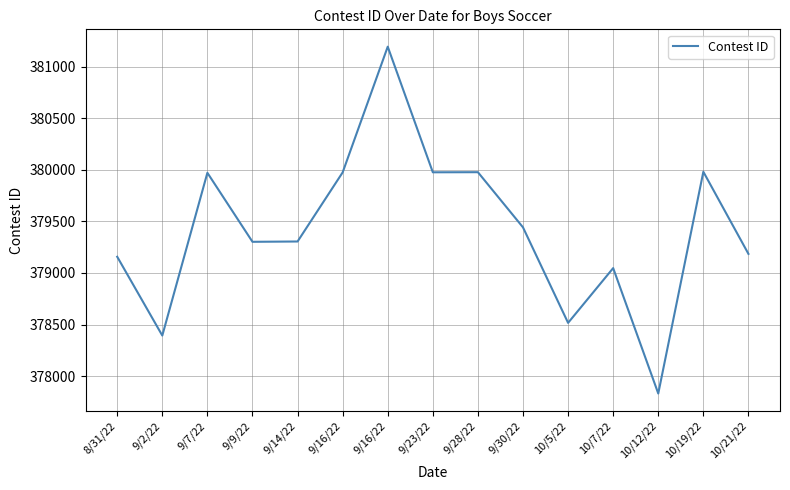

What is the change in value from 9/7/22 to 9/28/22?

+6